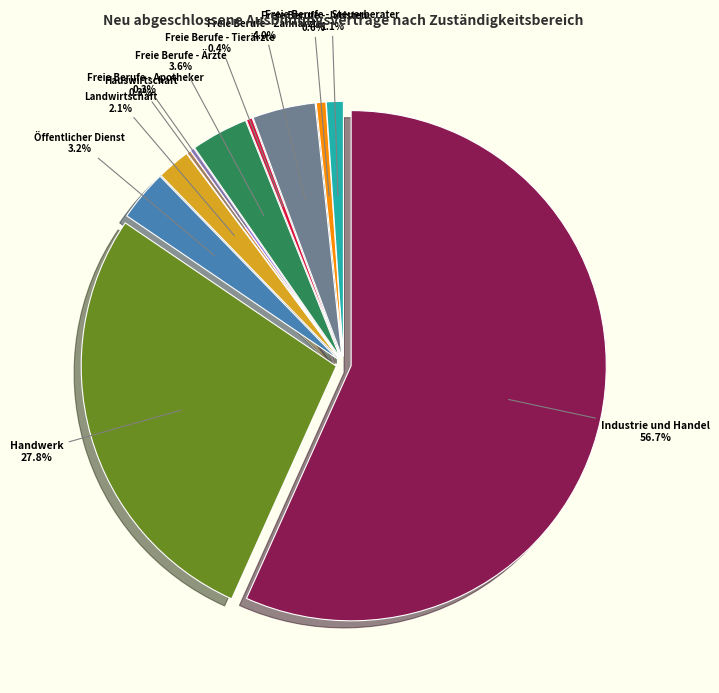

How many slices are in this pie chart?

11